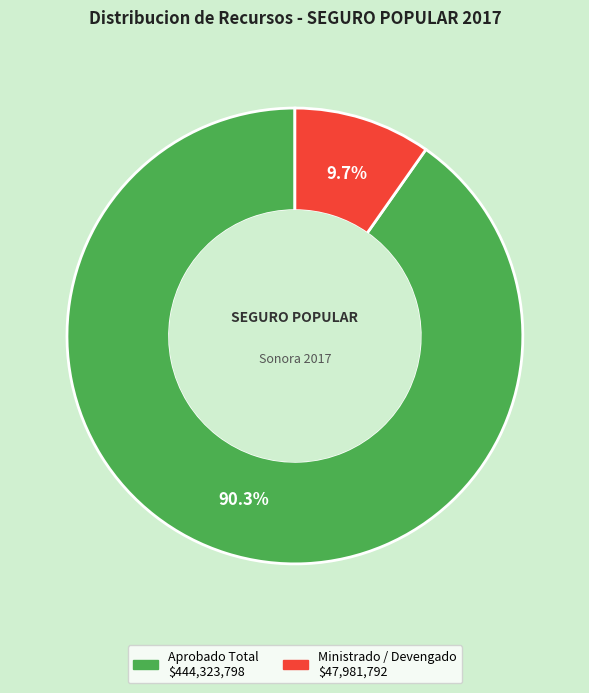

Is there any slice that represents more than half of the pie?

Yes